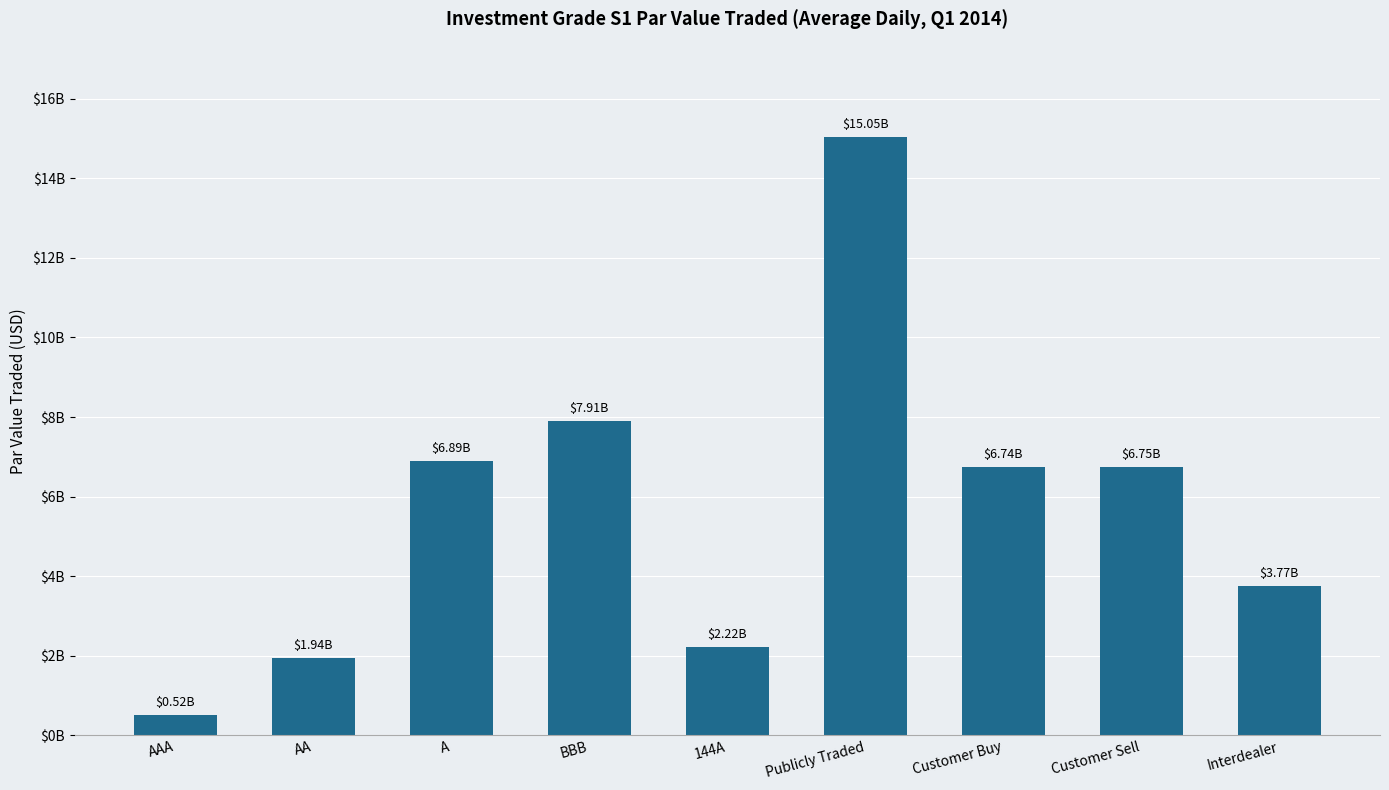

Is it true that the value at AA is 1064760055.9?

False